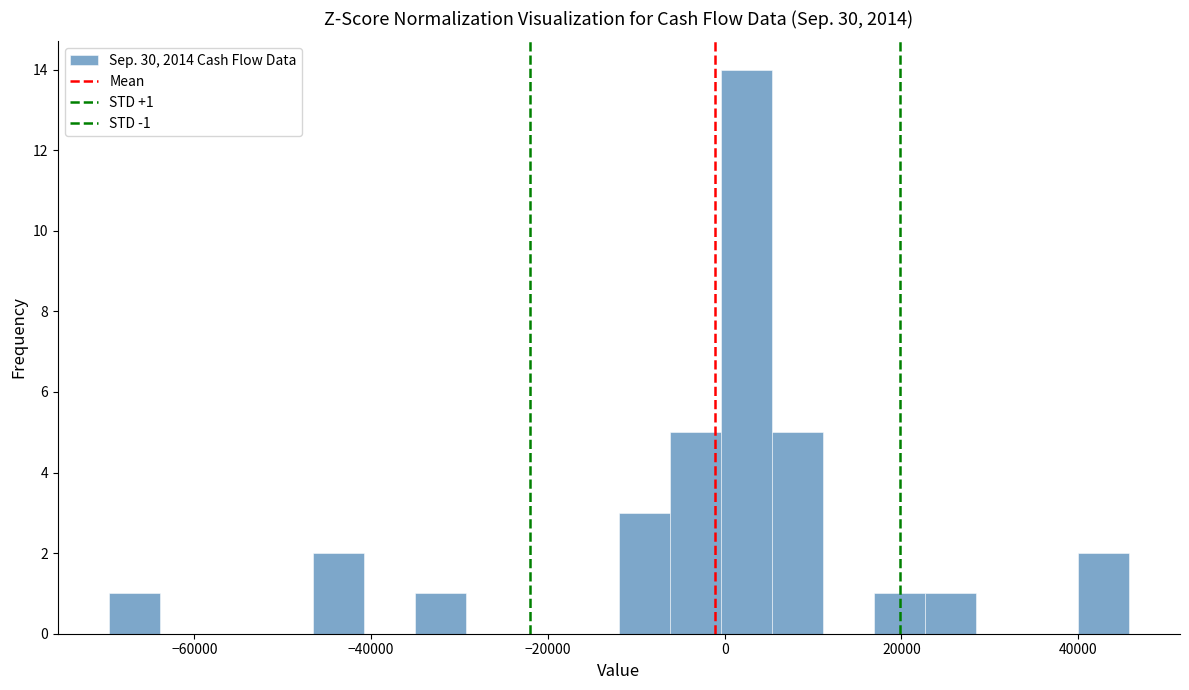

Read against the x-axis, roughly where is the centre of the tallest bar?

2000